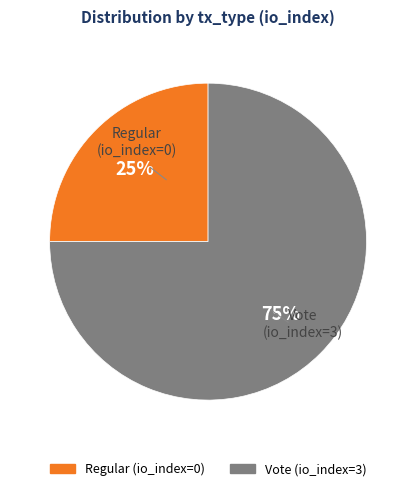

Do Vote (io_index=3) and Regular (io_index=0) together represent more than half of the pie?

Yes